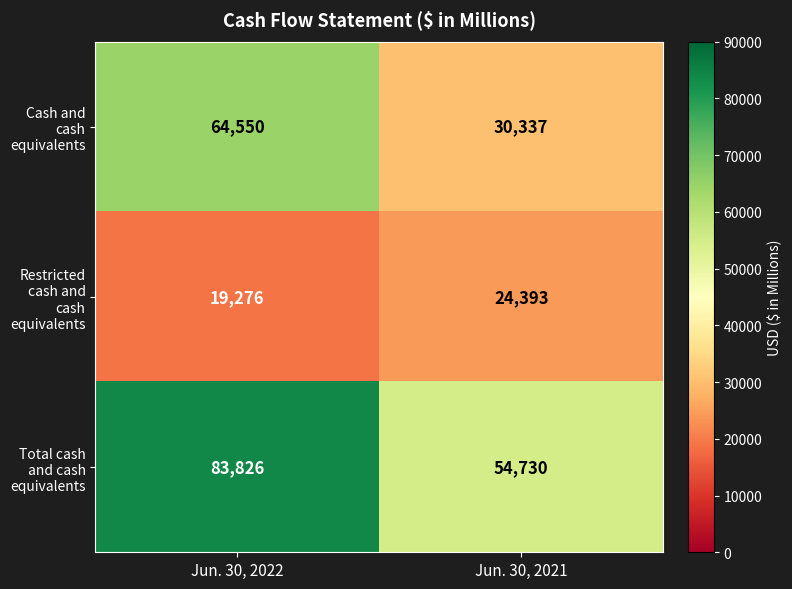

Which series has the largest total across all categories?

Total cash and cash equivalents